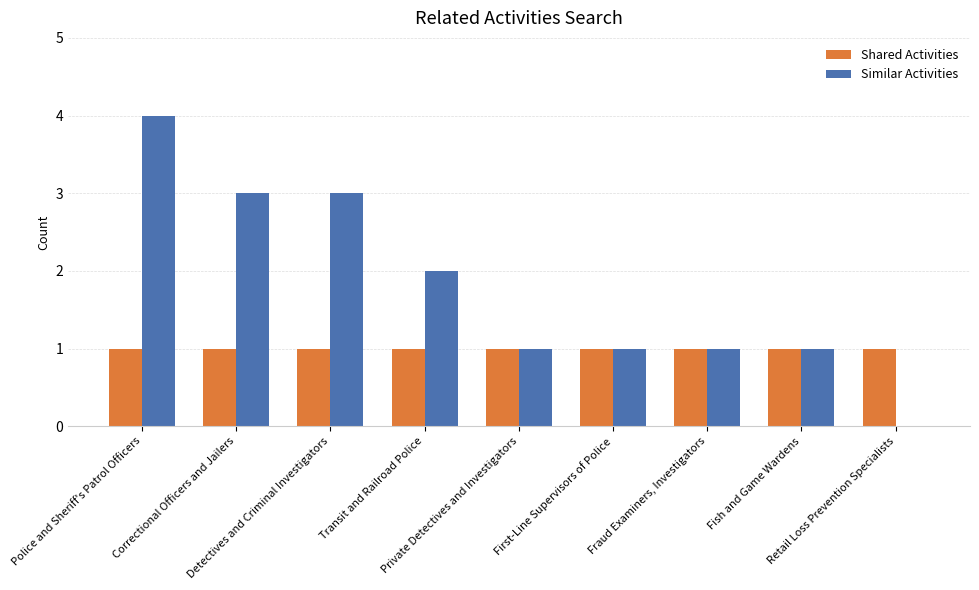

What is the highest value of the Similar Activities series?

4